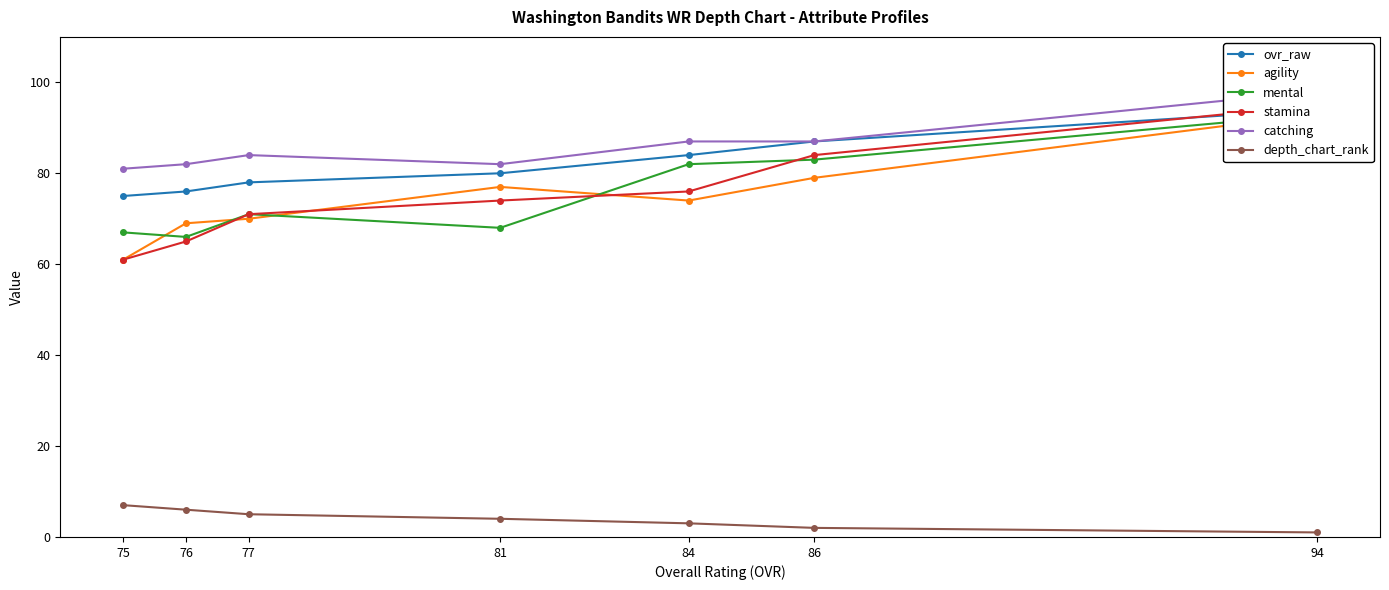

True or false: ovr_raw and depth_chart_rank cross at least once.

False